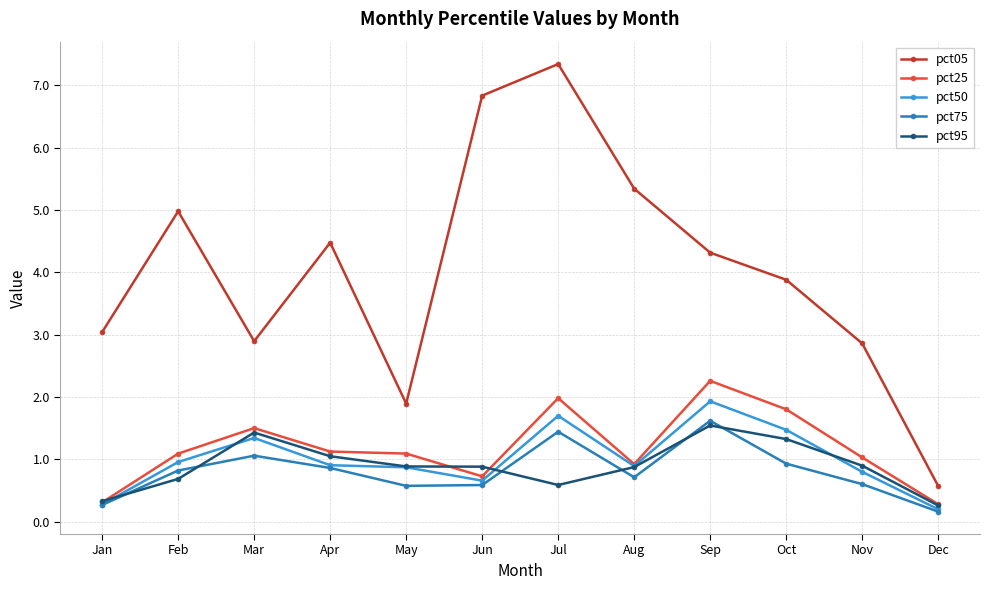

Is it true that pct95 equals 0.9 at Jul?

False